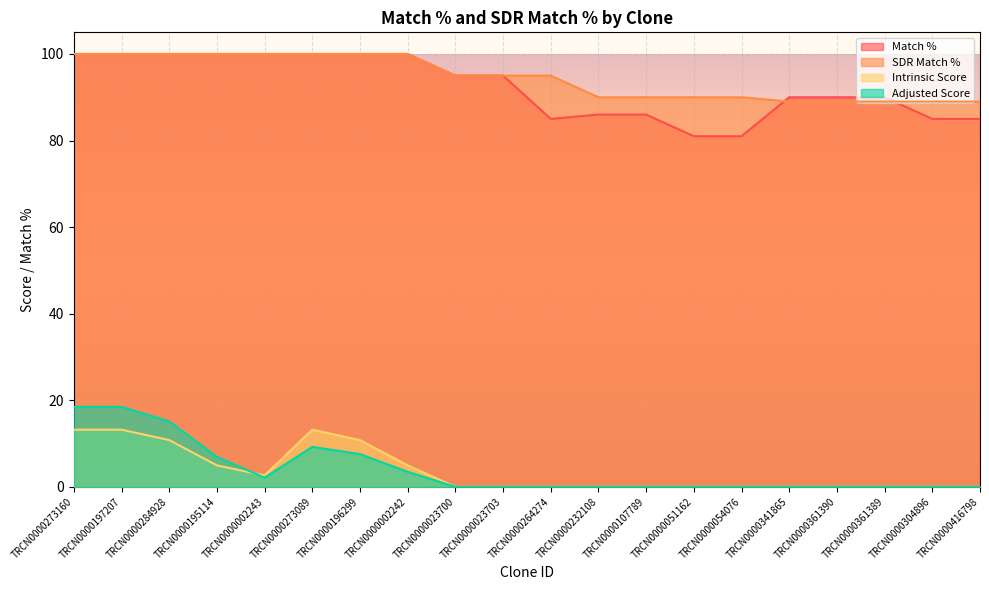

The value of Intrinsic Score at TRCN0000002243 is 2.6. True or false?

True